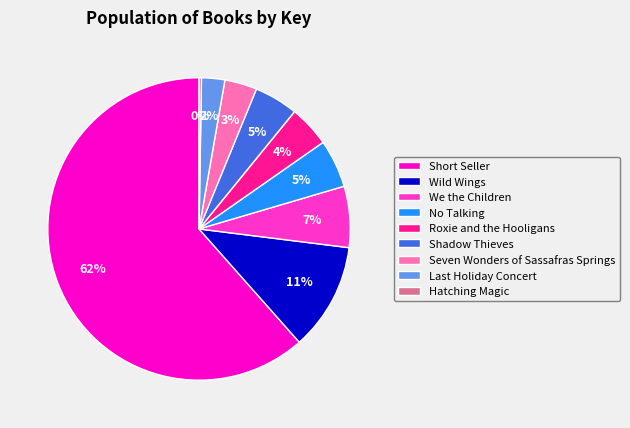

What is the largest slice in the pie chart?

Short Seller